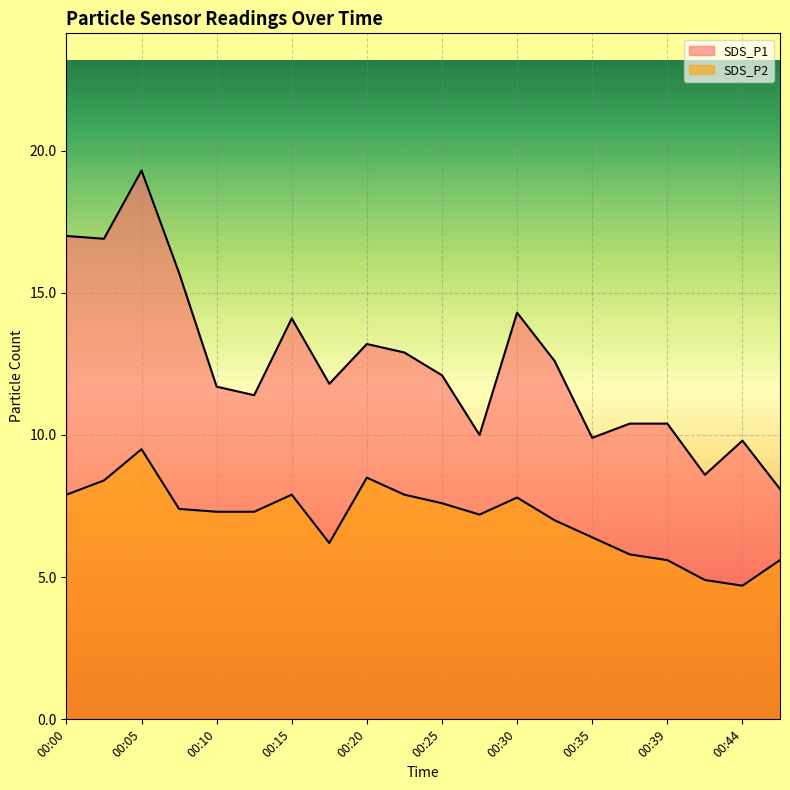

Rank the categories by SDS_P2 value from highest to lowest.

00:05, 00:20, 00:02, 00:00, 00:15, 00:22, 00:30, 00:25, 00:07, 00:10, 00:12, 00:27, 00:32, 00:35, 00:17, 00:37, 00:39, 00:47, 00:42, 00:44